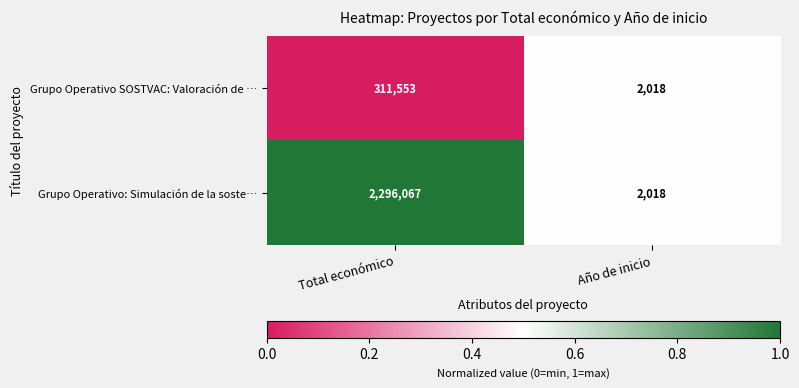

Which category has the lowest value across all series?

Año de inicio